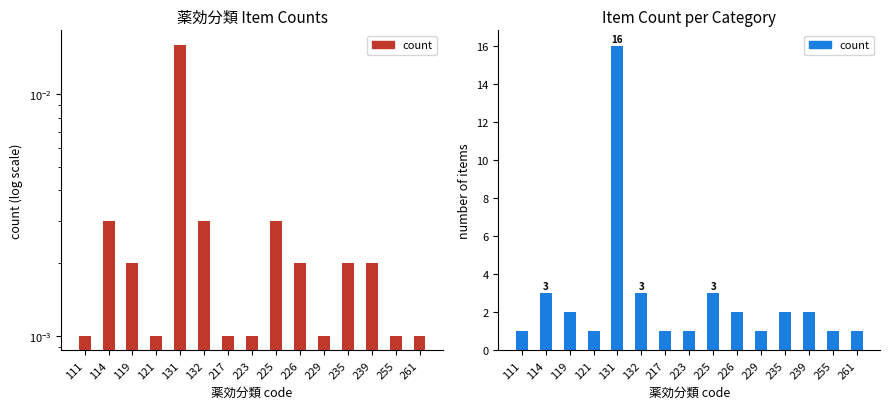

How many values in the count series are below 2?

7